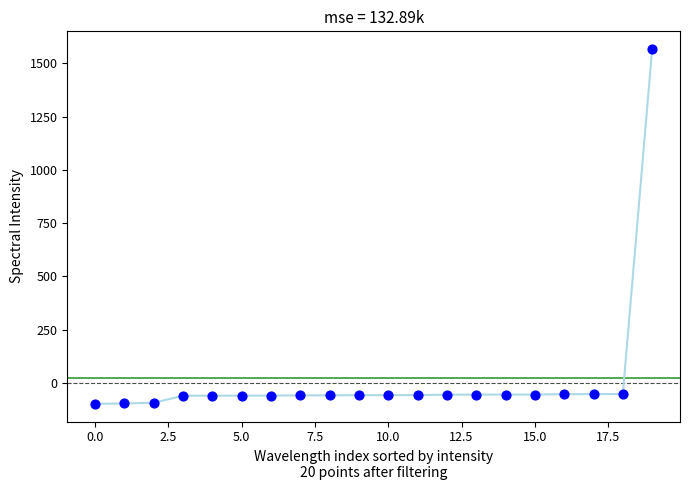

What is the range of Y values (max minus min)?

1665.2